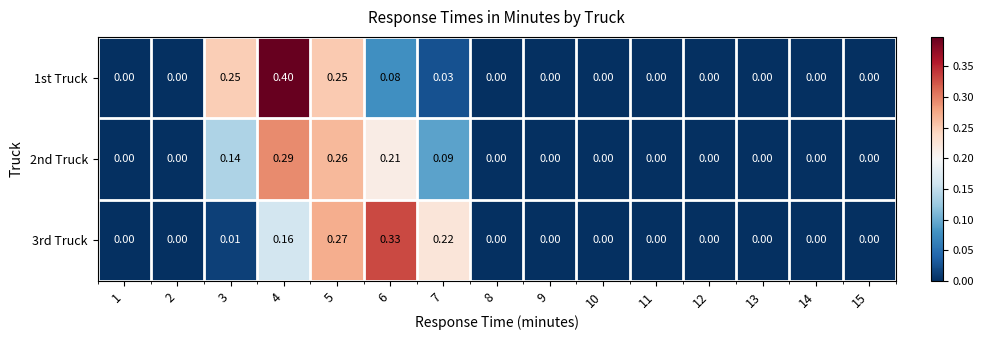

Is the value of 2nd Truck at 15 greater than the value of 3rd Truck at 6?

No